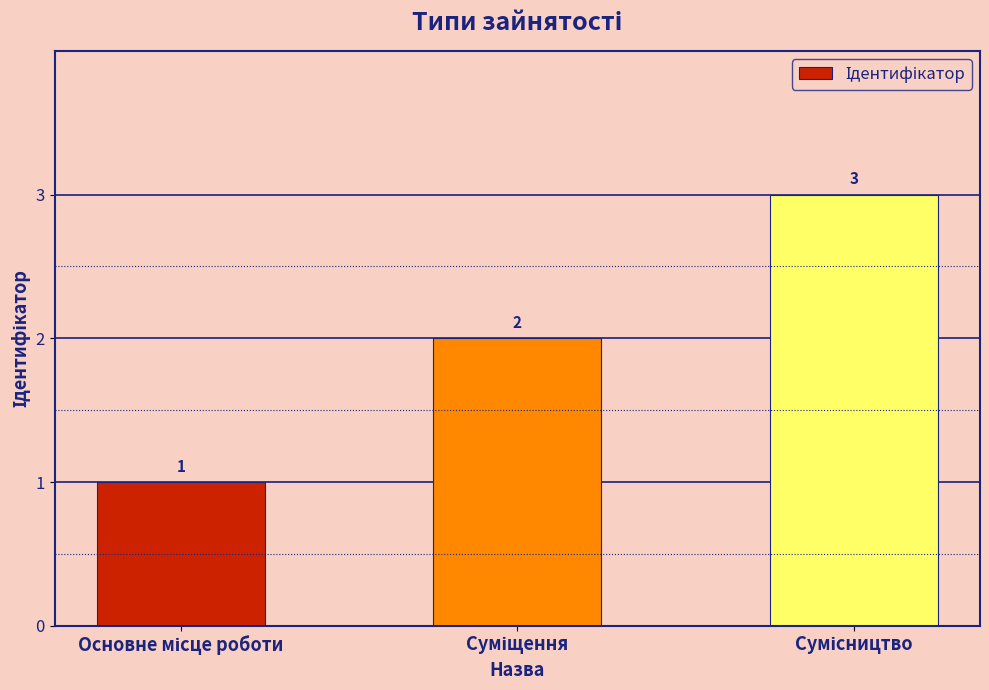

What is the sum of all values?

6